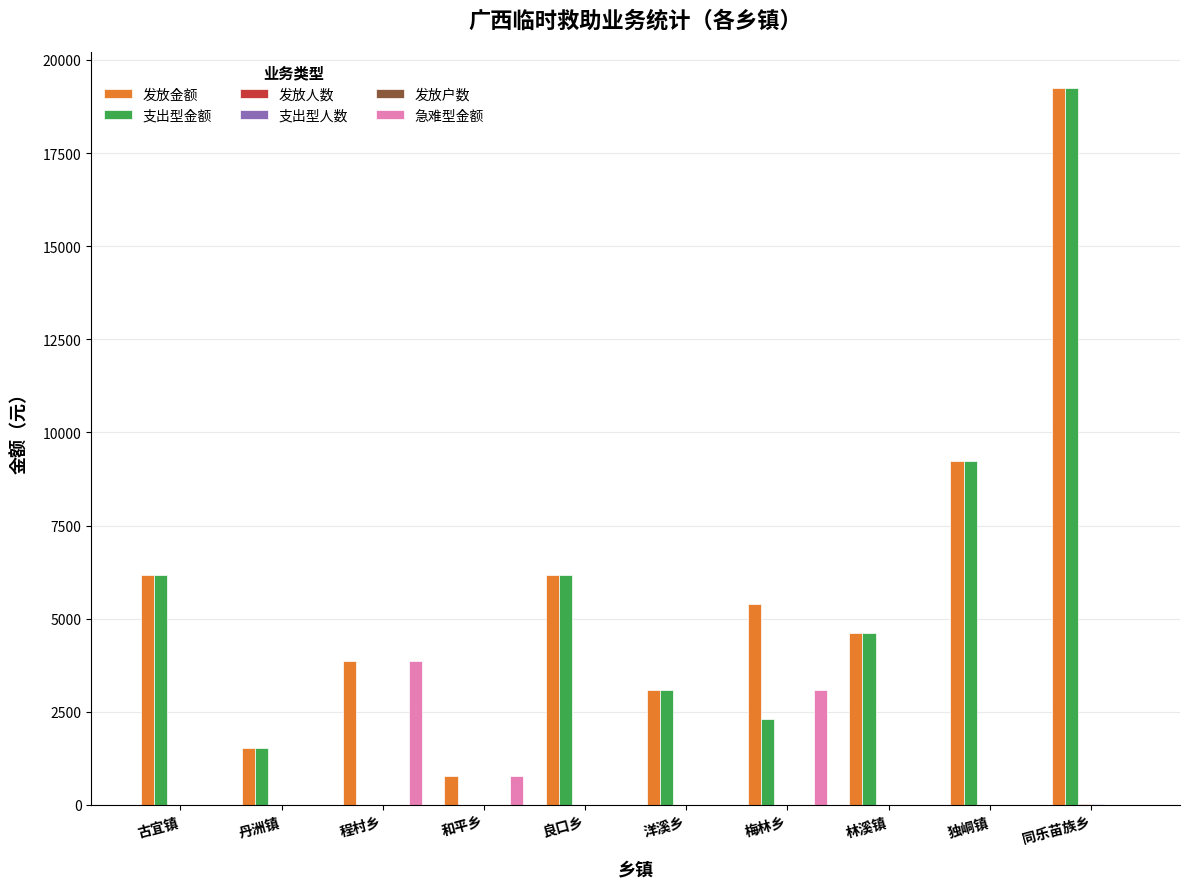

Which category has the highest value across all series?

同乐苗族乡